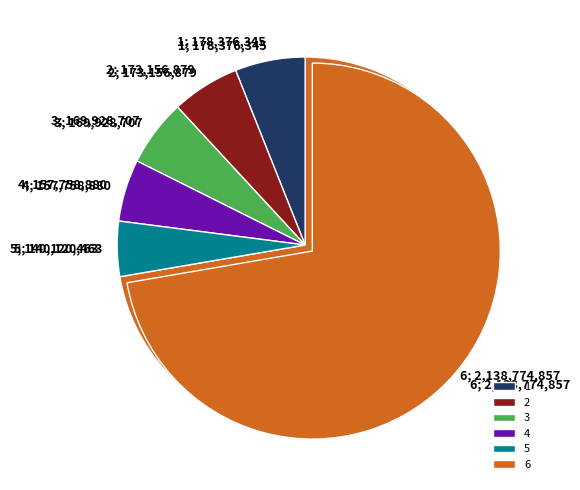

How many segments does this pie chart have?

6